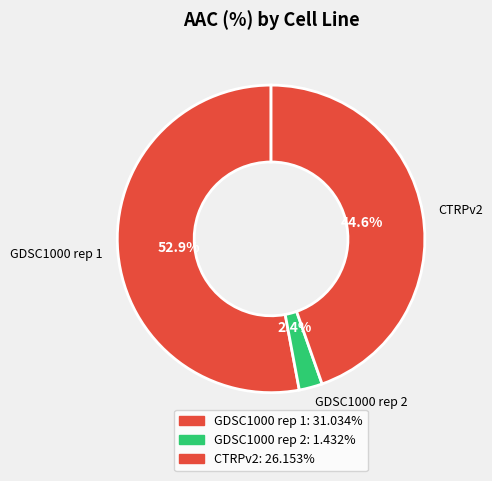

Is GDSC1000 rep 1 the majority of the pie?

Yes